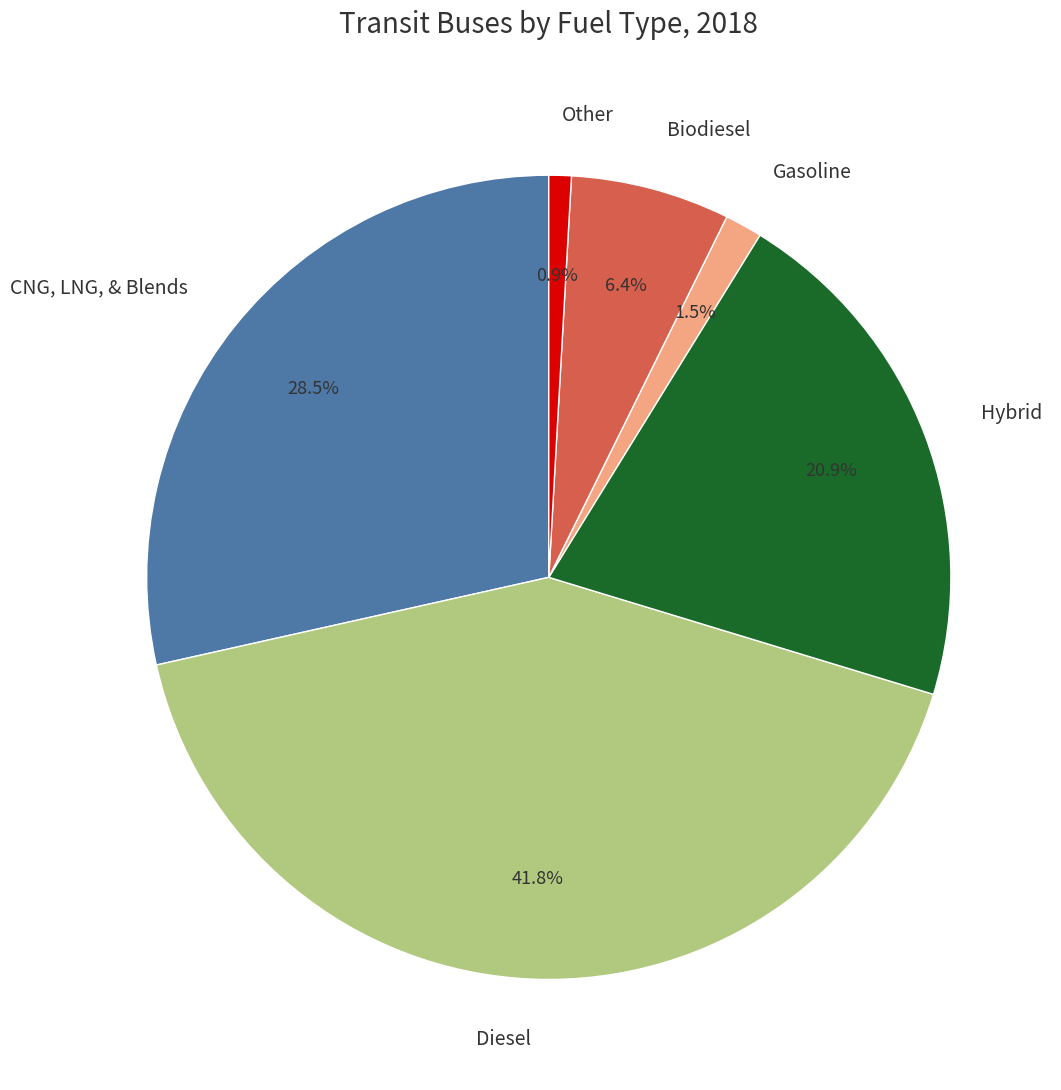

Combined, what portion of the pie is CNG, LNG, & Blends and Biodiesel?

34.9%